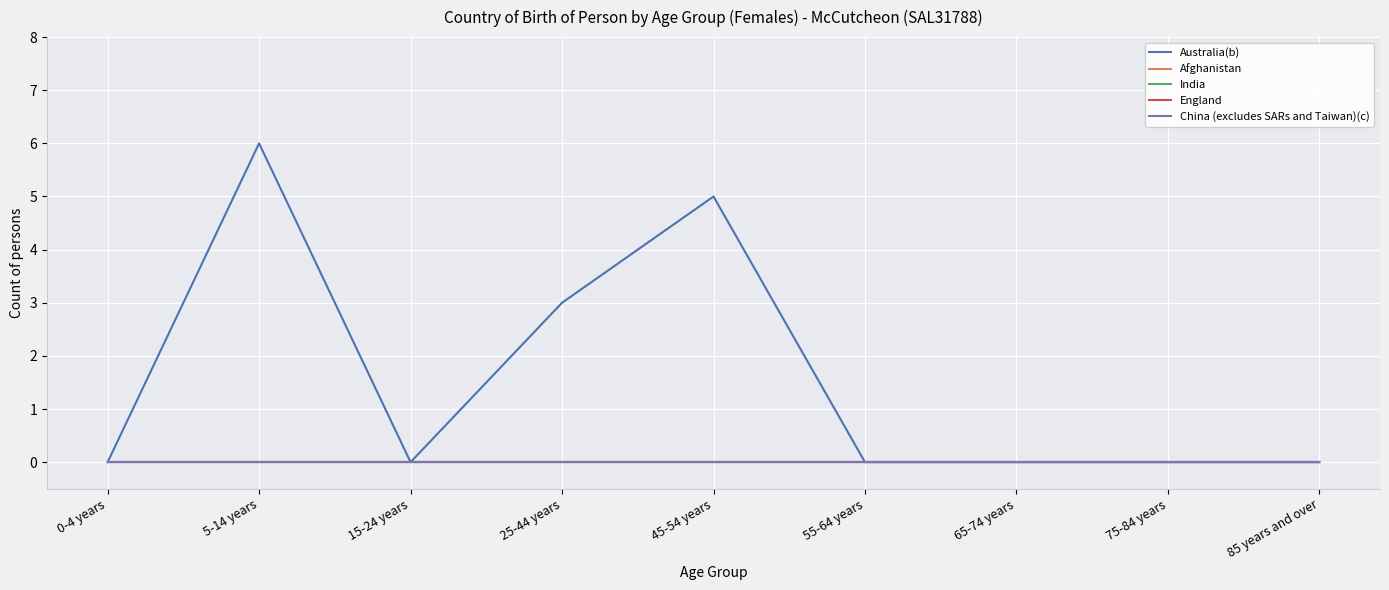

Reading left to right, what are all the values shown in this chart?

Australia(b): 0-4 years=0	5-14 years=6	15-24 years=0	25-44 years=3	45-54 years=5	55-64 years=0	65-74 years=0	75-84 years=0	85 years and over=0
Afghanistan: 0-4 years=0	5-14 years=0	15-24 years=0	25-44 years=0	45-54 years=0	55-64 years=0	65-74 years=0	75-84 years=0	85 years and over=0
India: 0-4 years=0	5-14 years=0	15-24 years=0	25-44 years=0	45-54 years=0	55-64 years=0	65-74 years=0	75-84 years=0	85 years and over=0
England: 0-4 years=0	5-14 years=0	15-24 years=0	25-44 years=0	45-54 years=0	55-64 years=0	65-74 years=0	75-84 years=0	85 years and over=0
China (excludes SARs and Taiwan)(c): 0-4 years=0	5-14 years=0	15-24 years=0	25-44 years=0	45-54 years=0	55-64 years=0	65-74 years=0	75-84 years=0	85 years and over=0